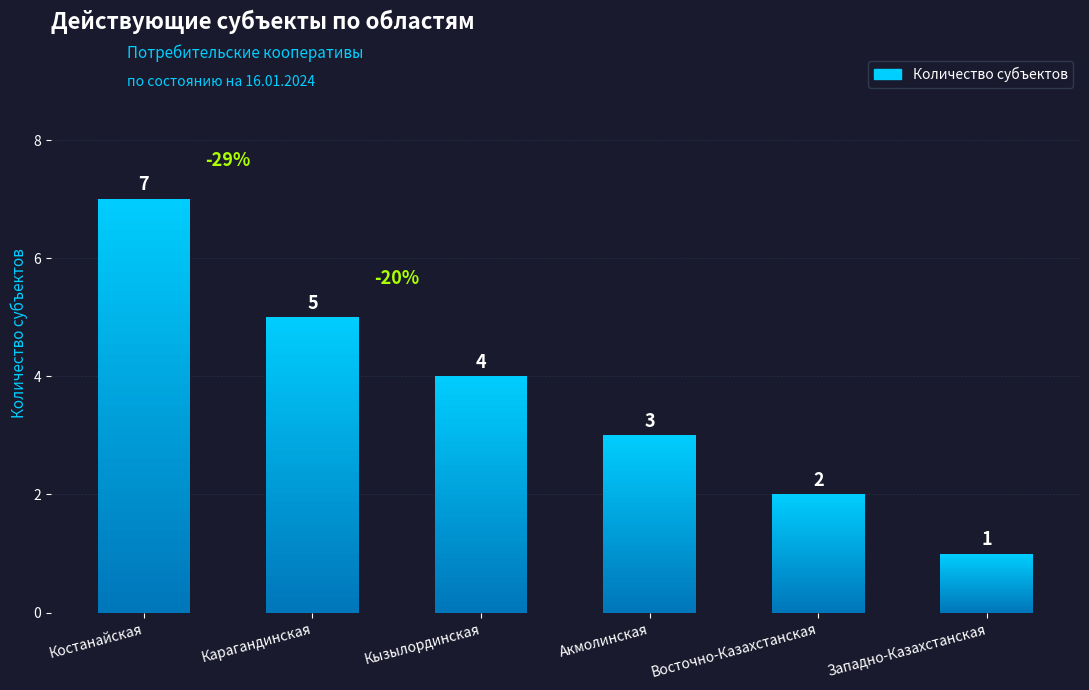

Which category has the highest value across all series?

Костанайская